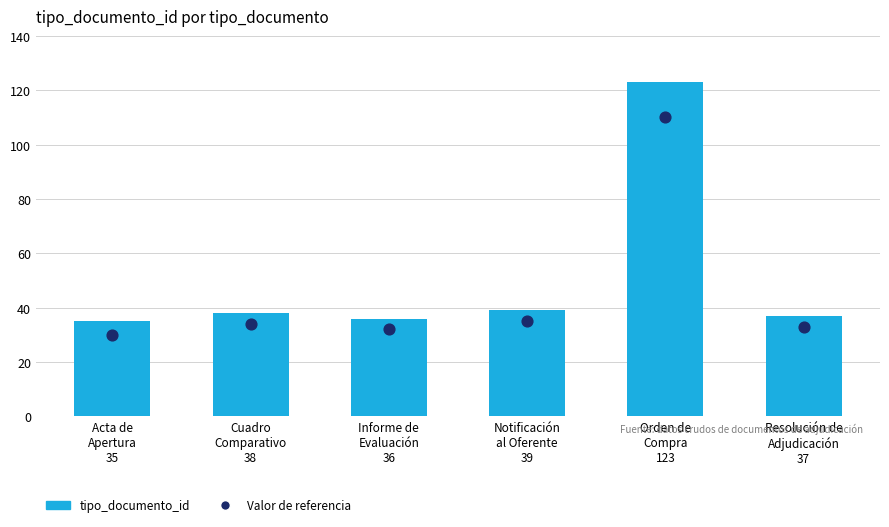

Which series has the largest total across all categories?

tipo_documento_id